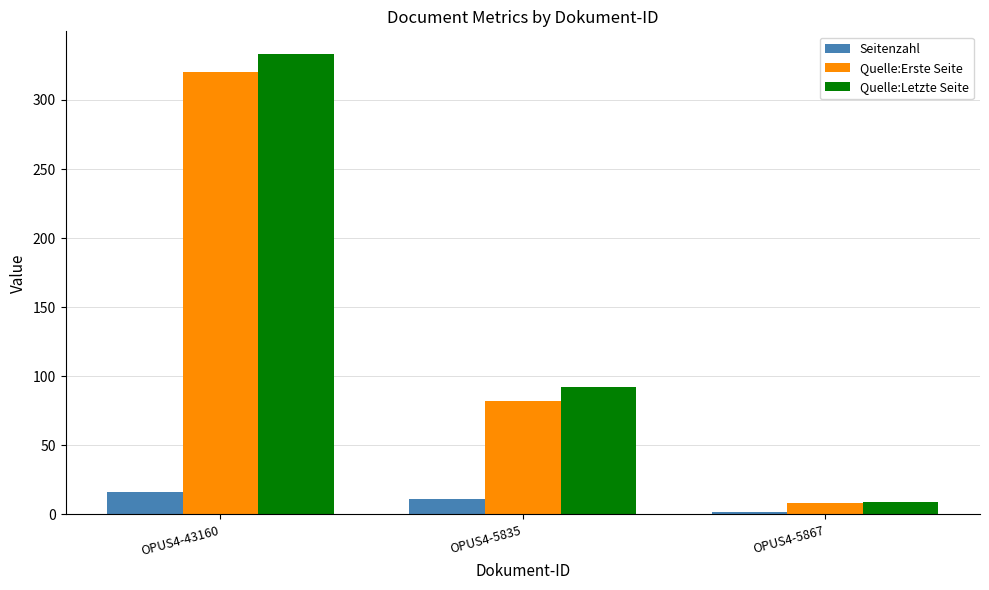

At OPUS4-43160, list the series in order from largest to smallest.

Quelle:Letzte Seite, Quelle:Erste Seite, Seitenzahl